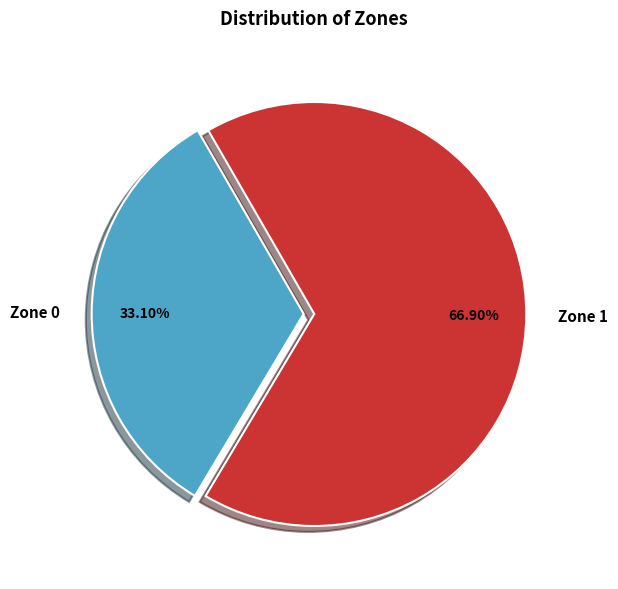

Does Zone 0 represent more than half of the total?

No